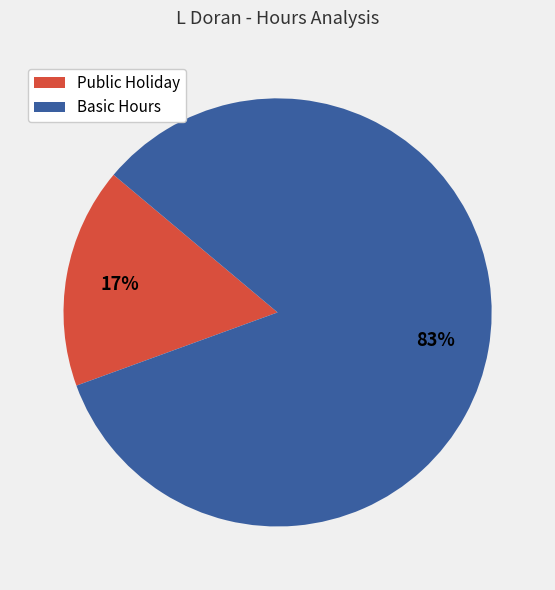

Between Public Holiday and Basic Hours, which is larger?

Basic Hours